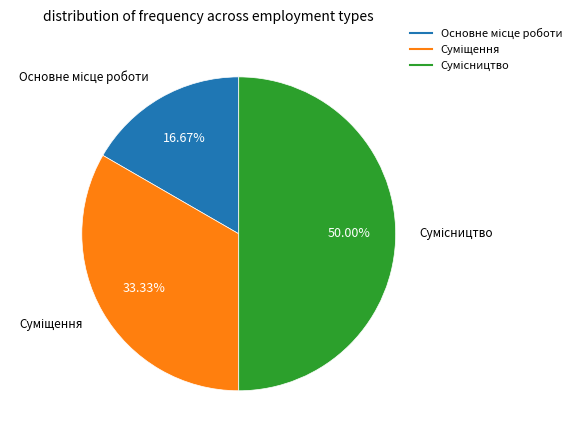

Does Основне місце роботи represent more than half of the total?

No